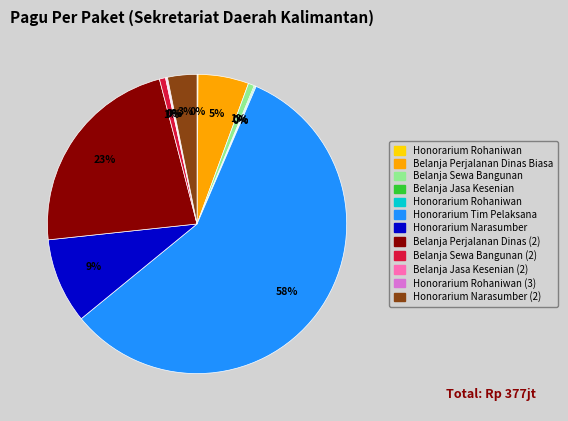

To the nearest percent, what is the average slice percentage?

8%